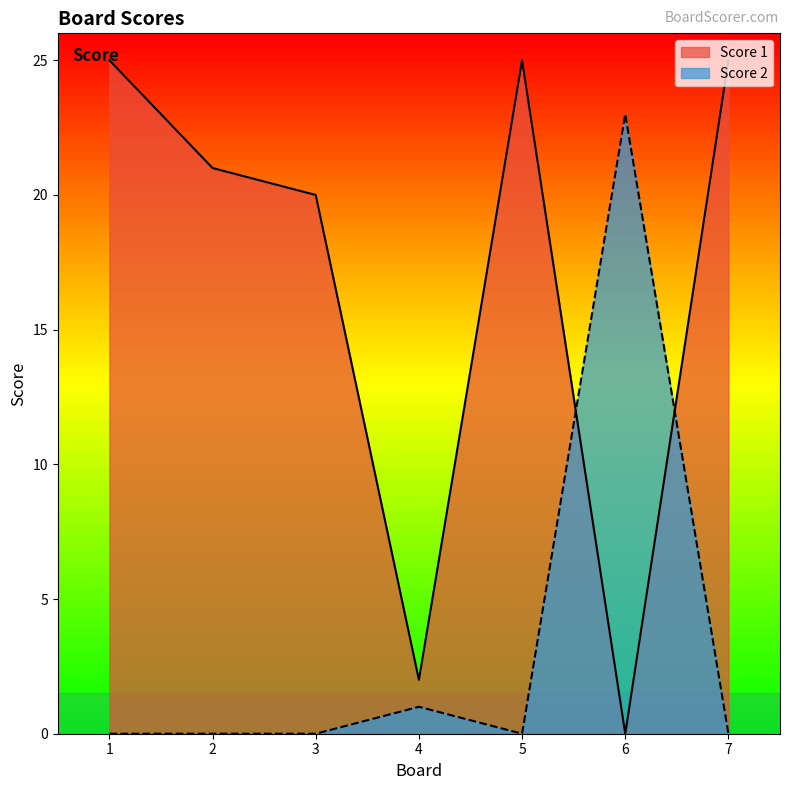

What are all the series names shown in the legend?

Score 1, Score 2